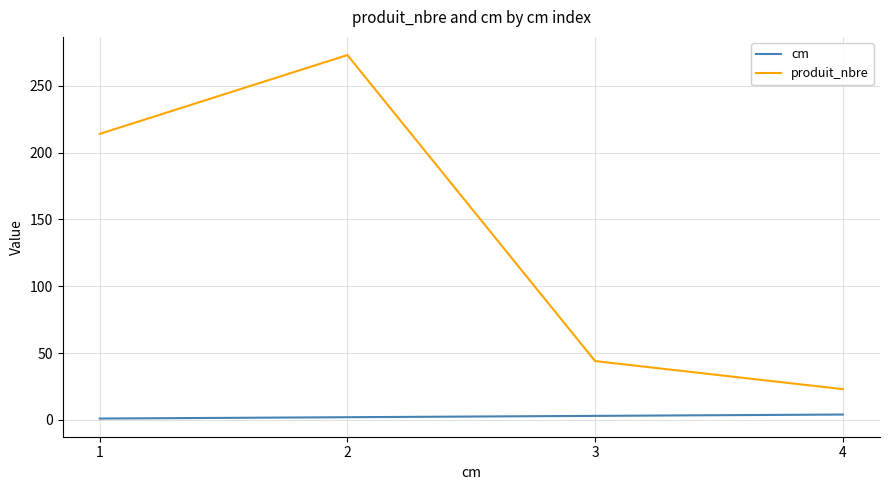

Is the value of produit_nbre at 2 greater than the value of cm at 1?

Yes